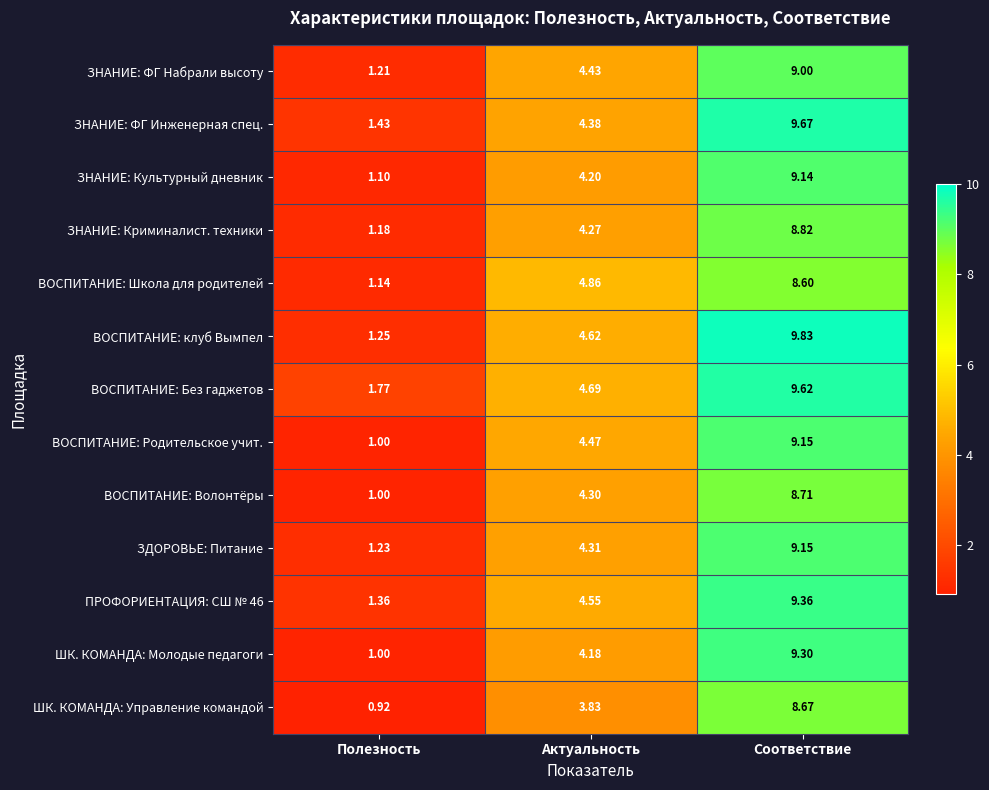

Which category has the highest value in the ВОСПИТАНИЕ: клуб Вымпел series?

Соответствие